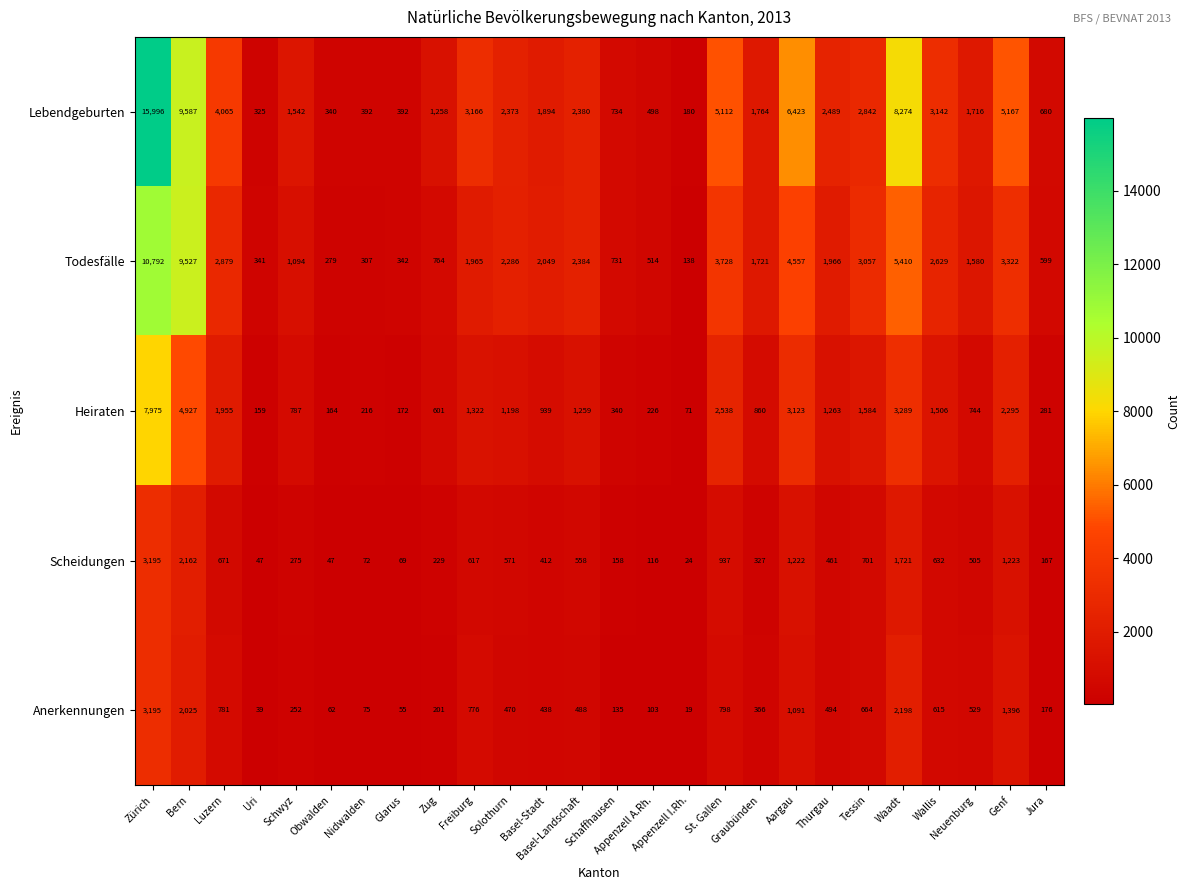

Which series has the largest range (max minus min)?

Lebendgeburten